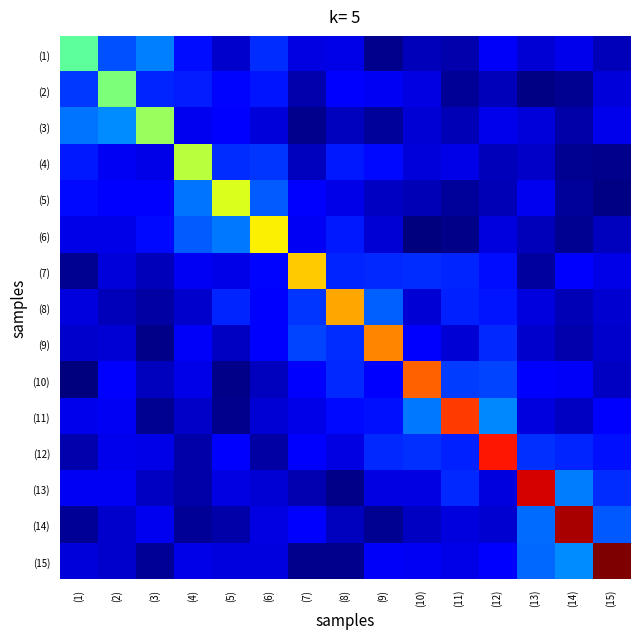

What is the spread (max minus min) of values at (8)?

18.7